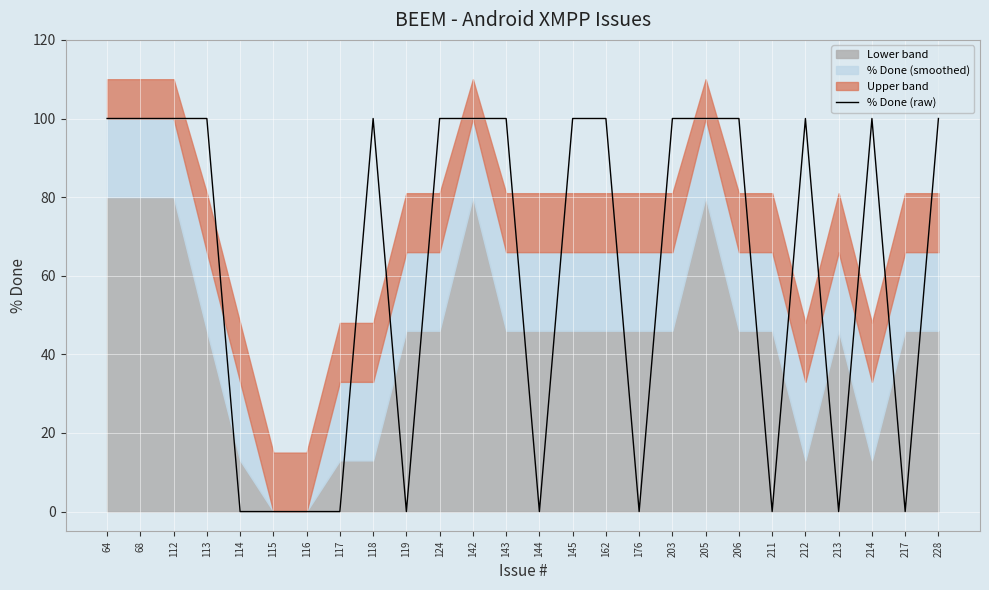

Rank the categories by value from lowest to highest.

114, 115, 116, 117, 119, 144, 176, 211, 213, 217, 64, 68, 112, 113, 118, 124, 142, 143, 145, 162, 203, 205, 206, 212, 214, 228